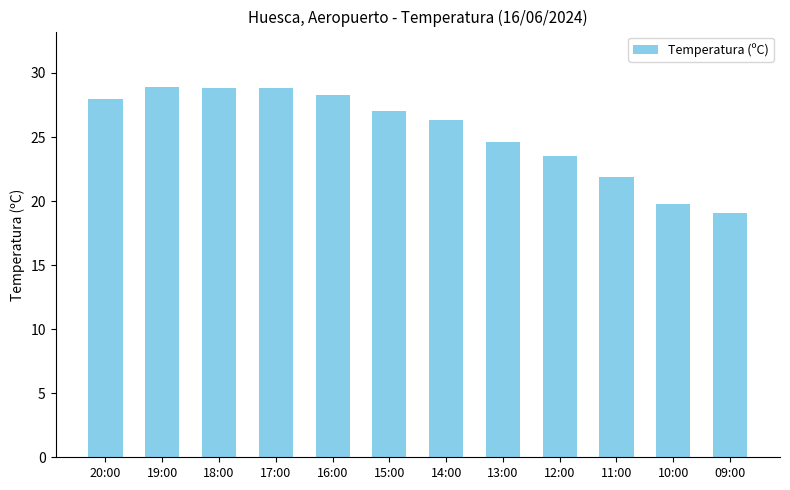

What is the difference between the second highest and minimum values?

9.7